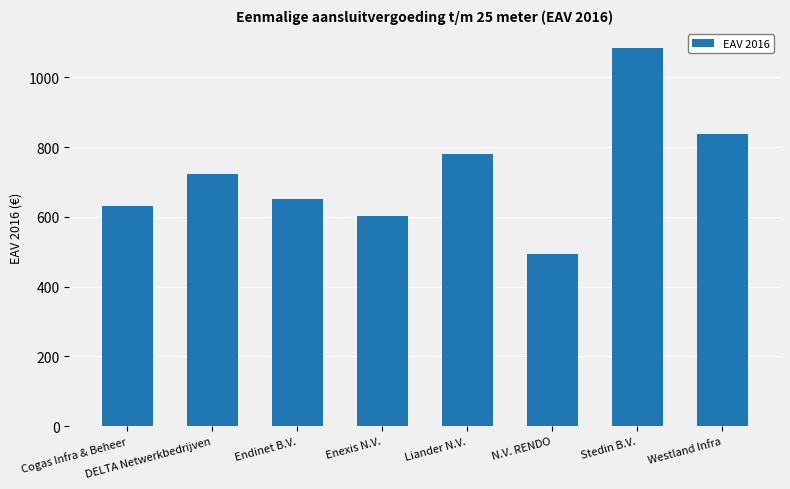

Count the number of categories in the chart.

8